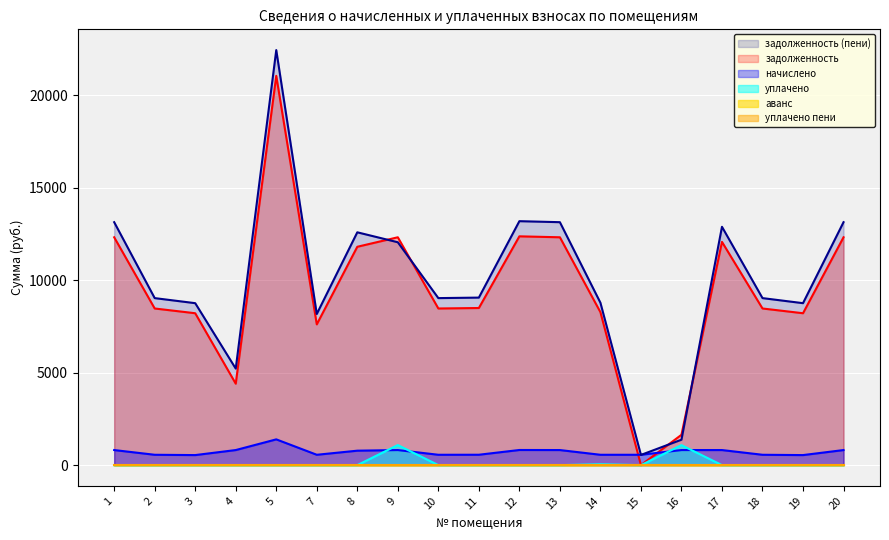

What is the maximum value for задолженность?

21057.6